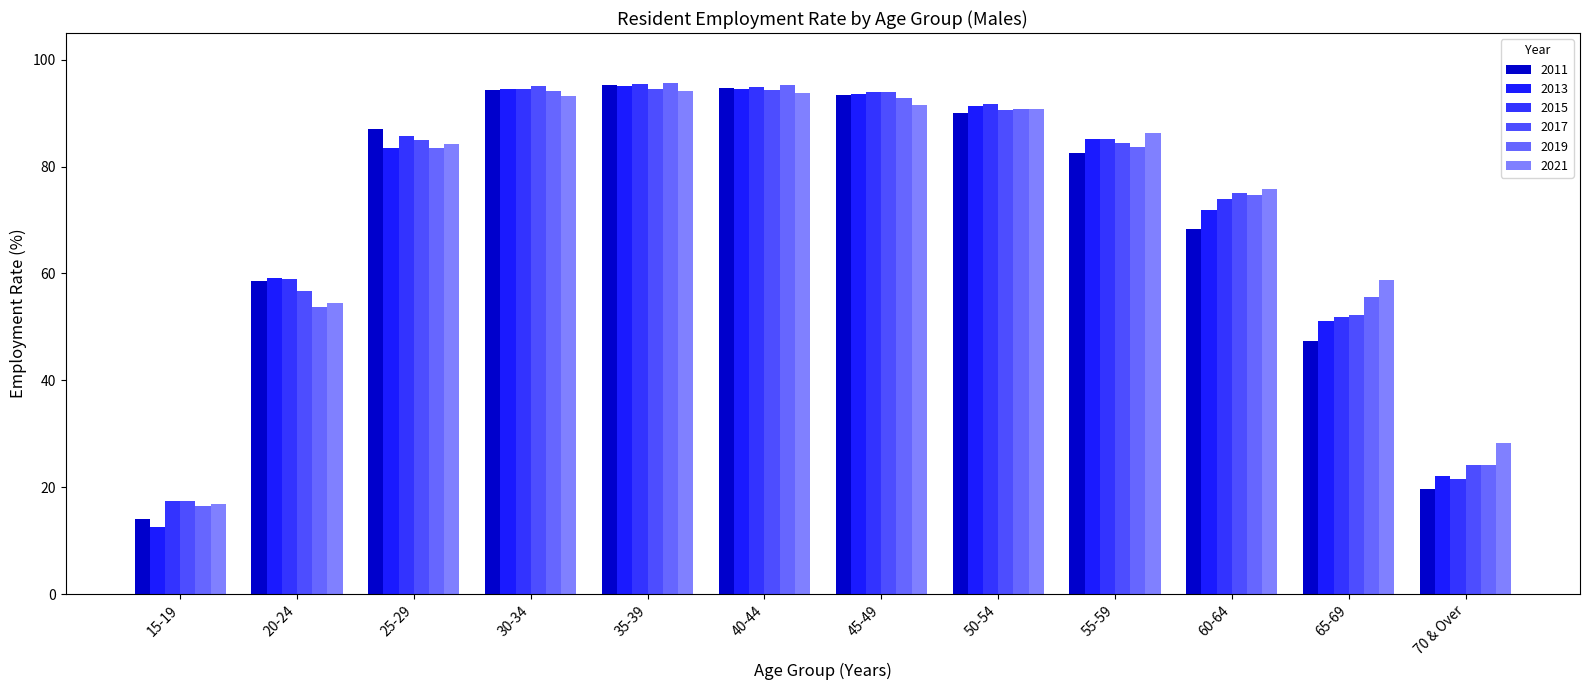

Where is 2017 nearest to the value 56?

20-24